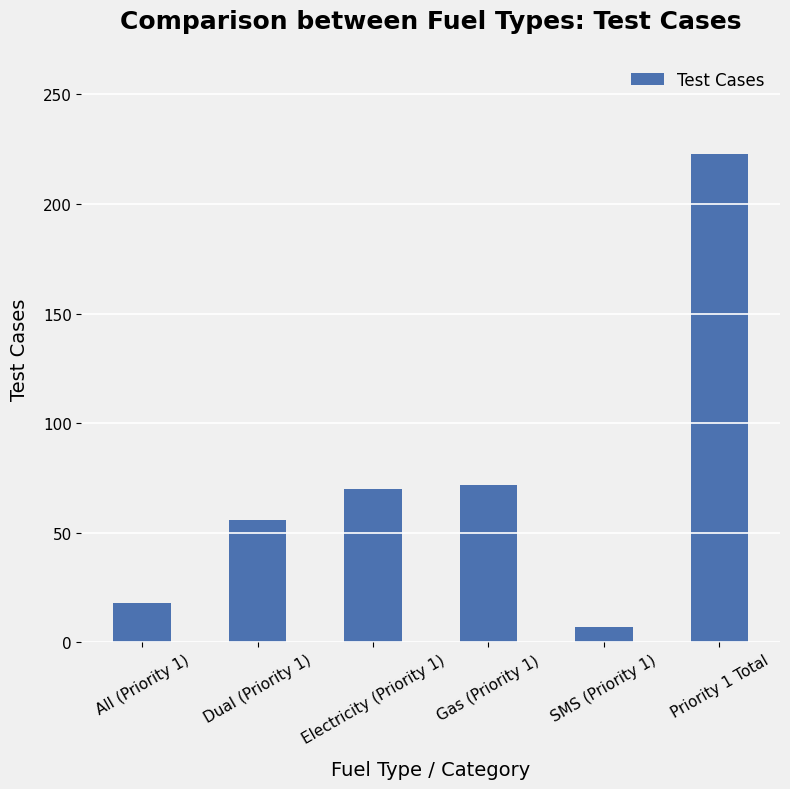

What is the value of the 1st bar from the left?

18